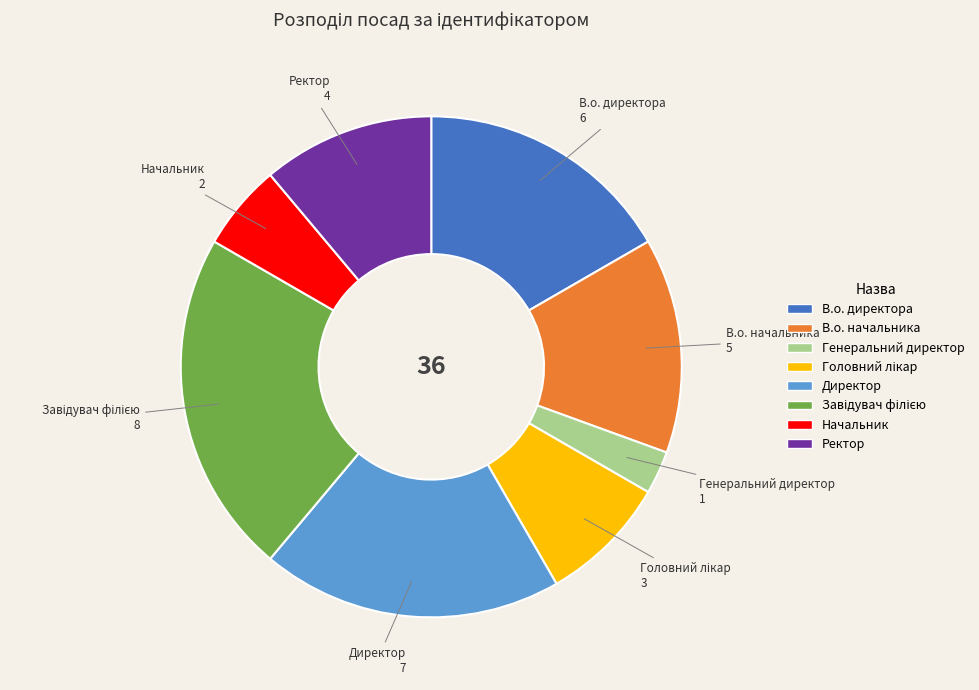

Is there a majority slice in this chart?

No